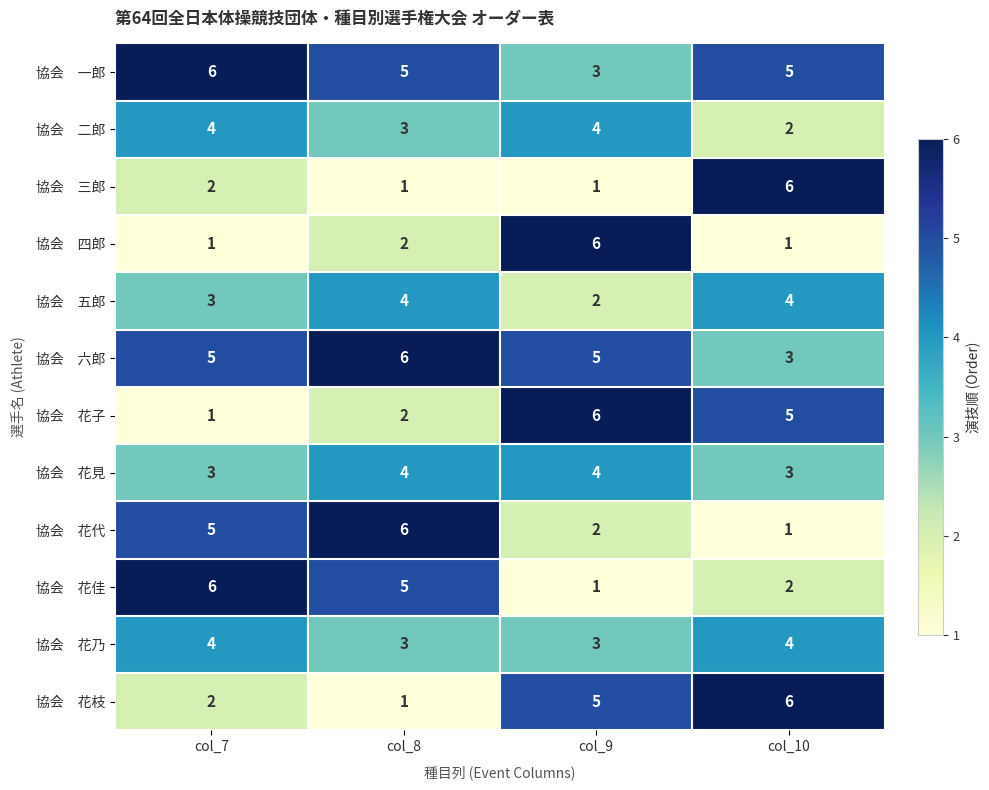

At how many categories does at least one series exceed 2?

4